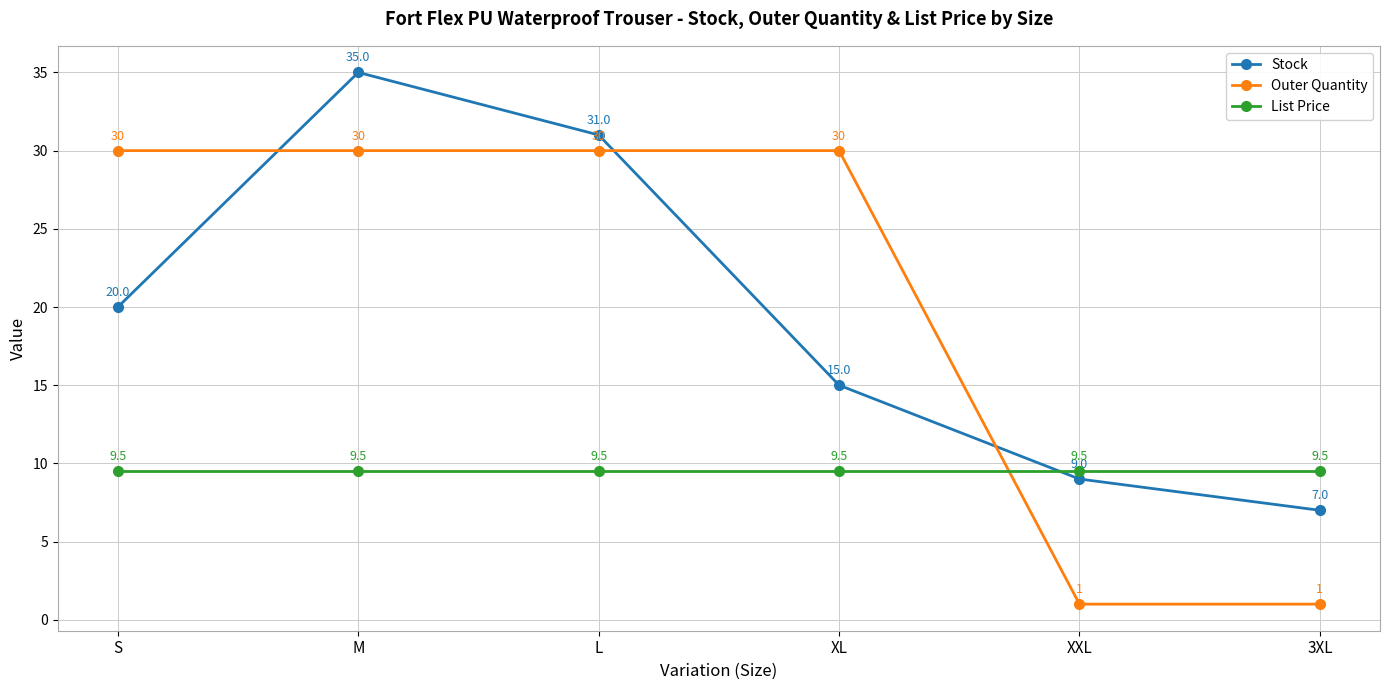

What is the approximate value of Stock at 3XL?

7.0